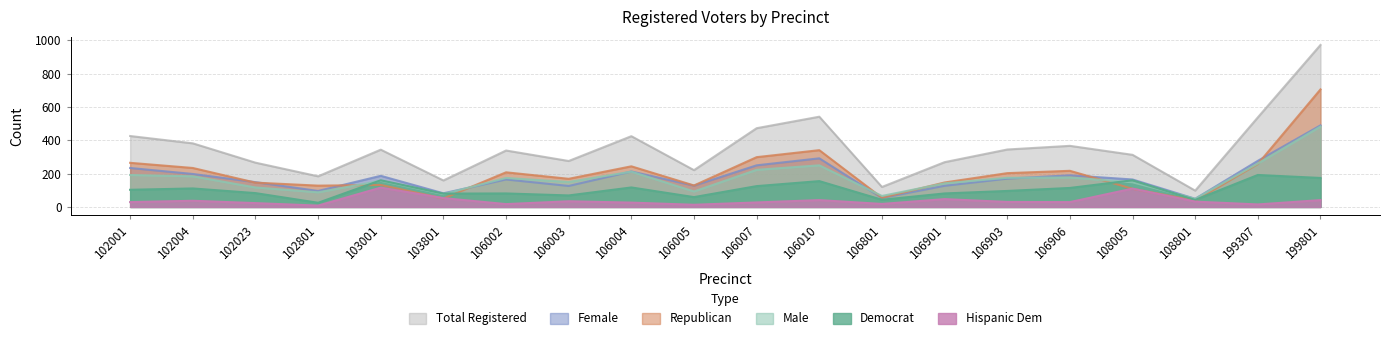

Is it true that male equals 104 at 102001?

False